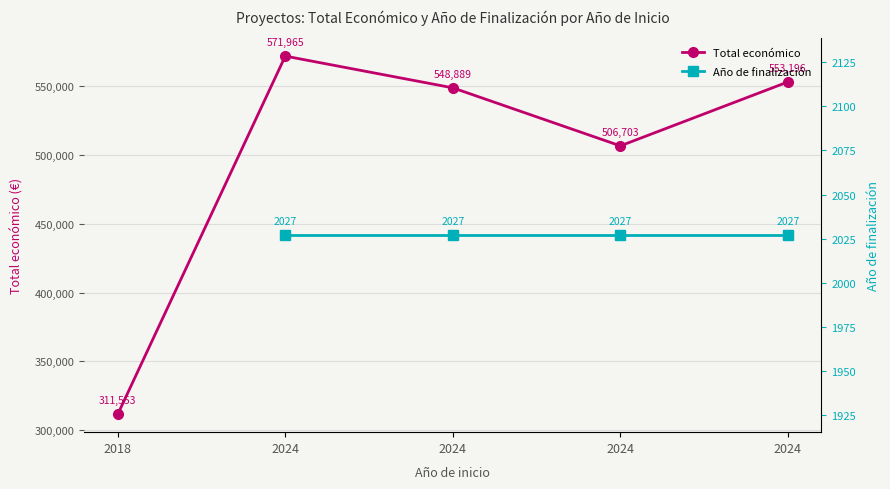

Does the chart have visible grid lines?

Yes